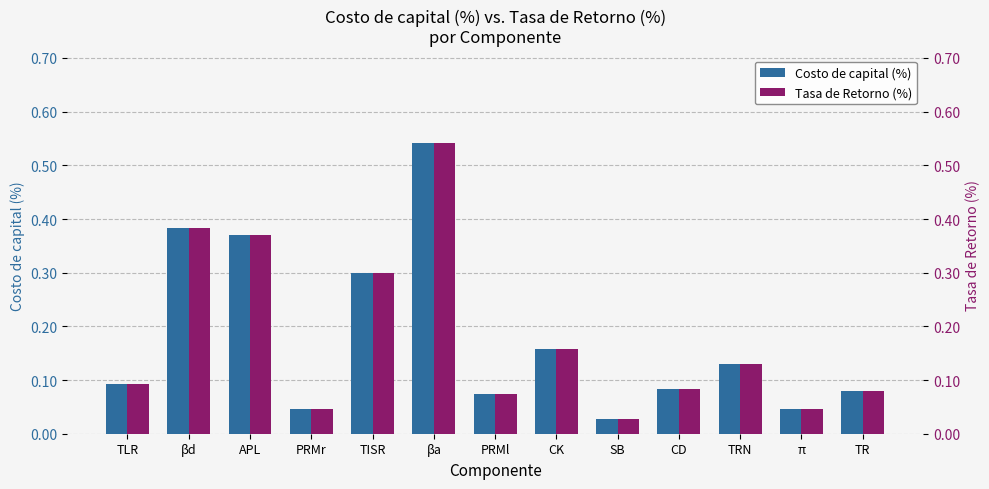

How many bars are there in total?

26